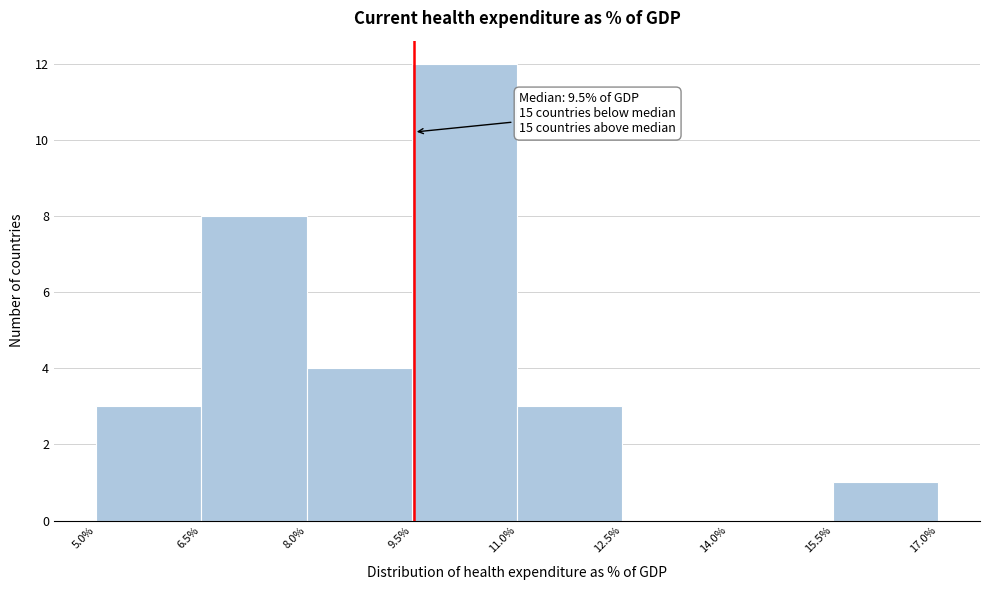

Which range on the x-axis has the tallest bar?

9.5% to 11.0%